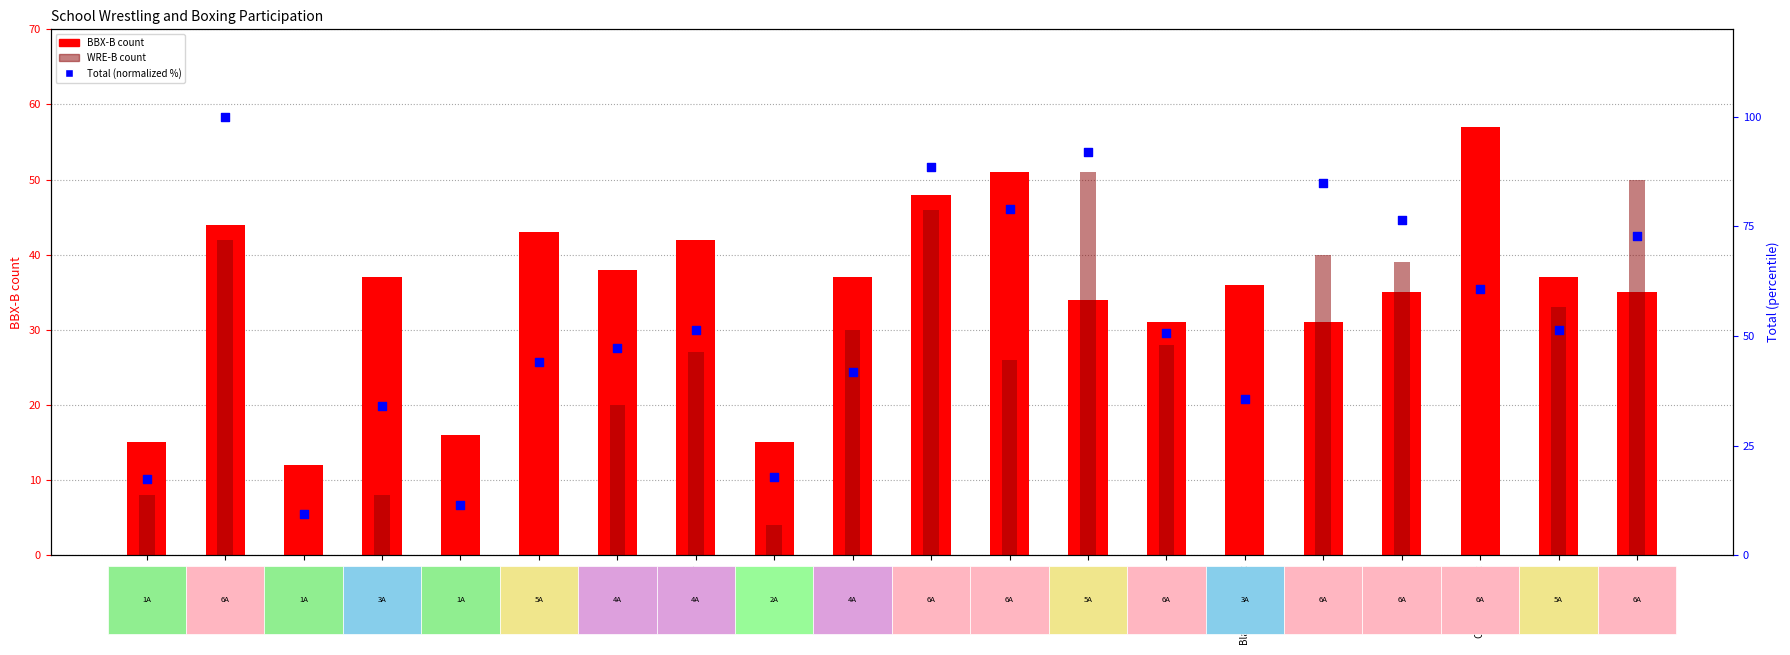

At how many categories does at least one series exceed 42?

13